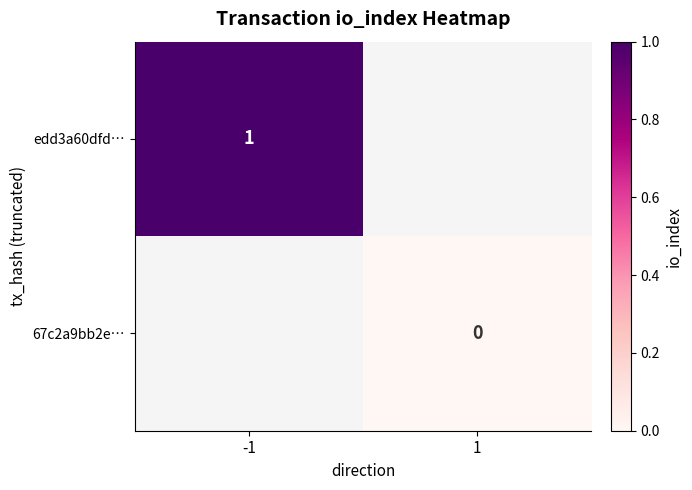

Count the number of categories in the chart.

2